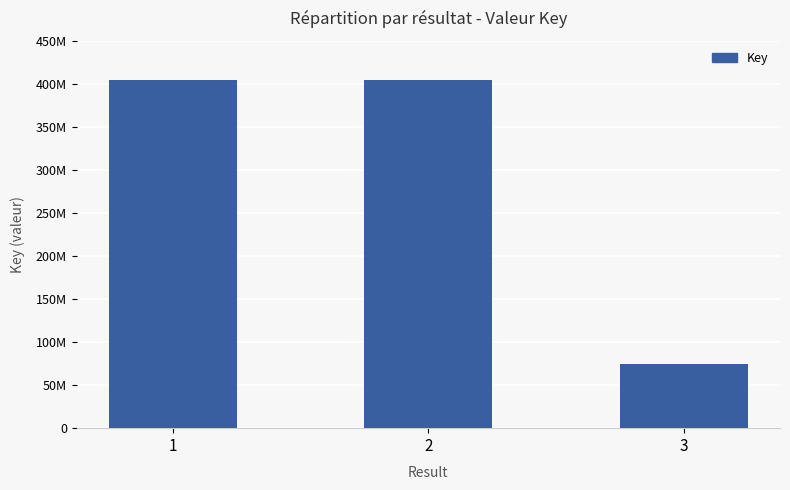

What is the smallest value displayed?

74996100